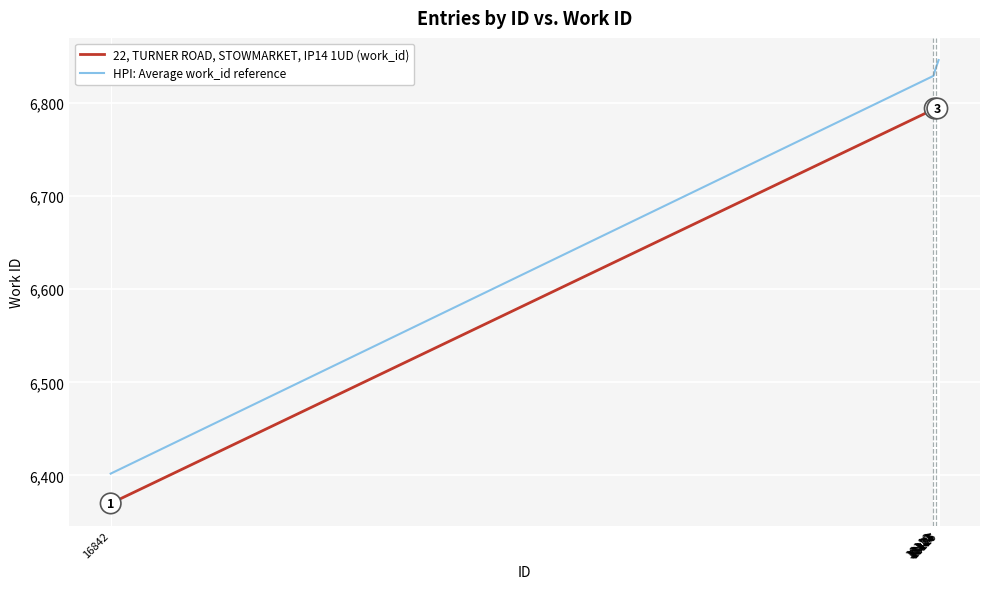

What is the smallest value displayed?

6370